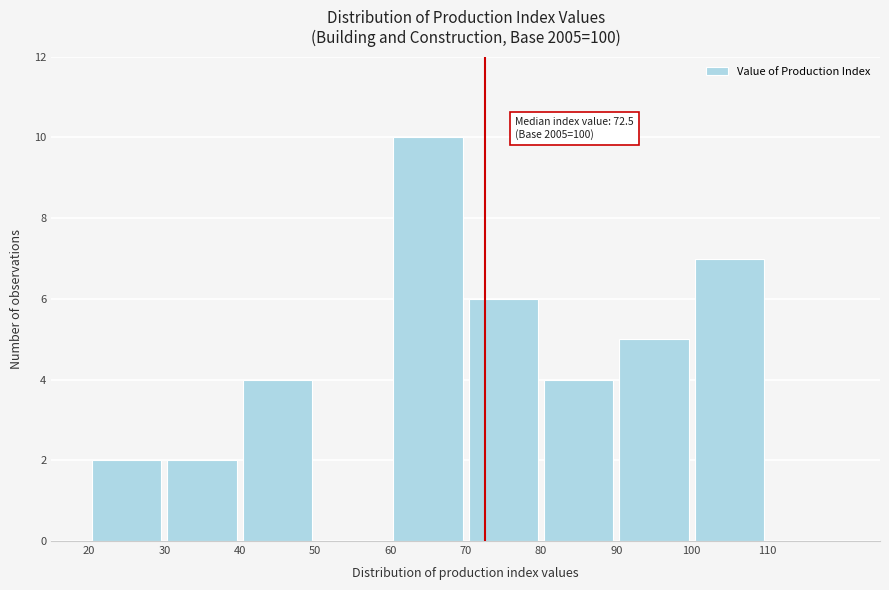

Which range on the x-axis has the tallest bar?

60 to 70